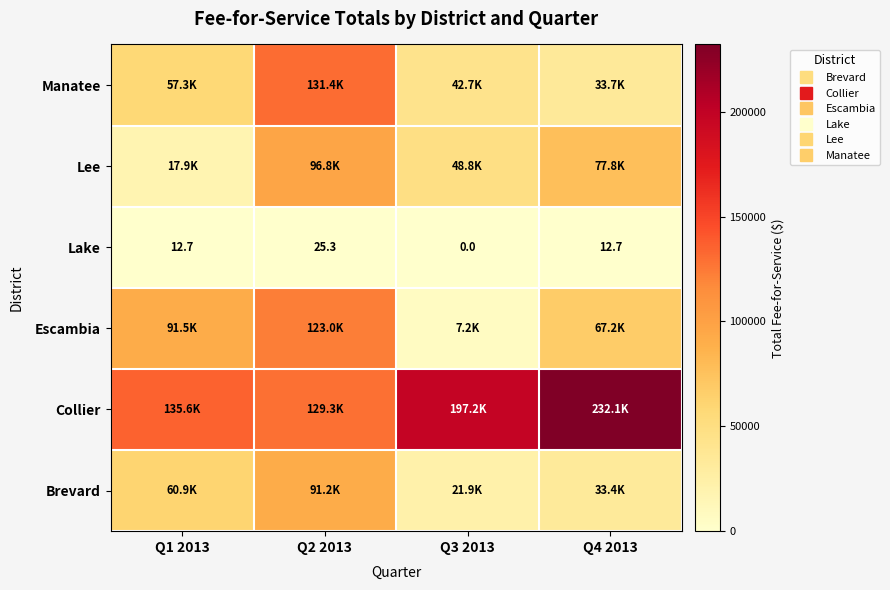

The Lee series shows 28868.8 at Q3 2013. True or false?

False